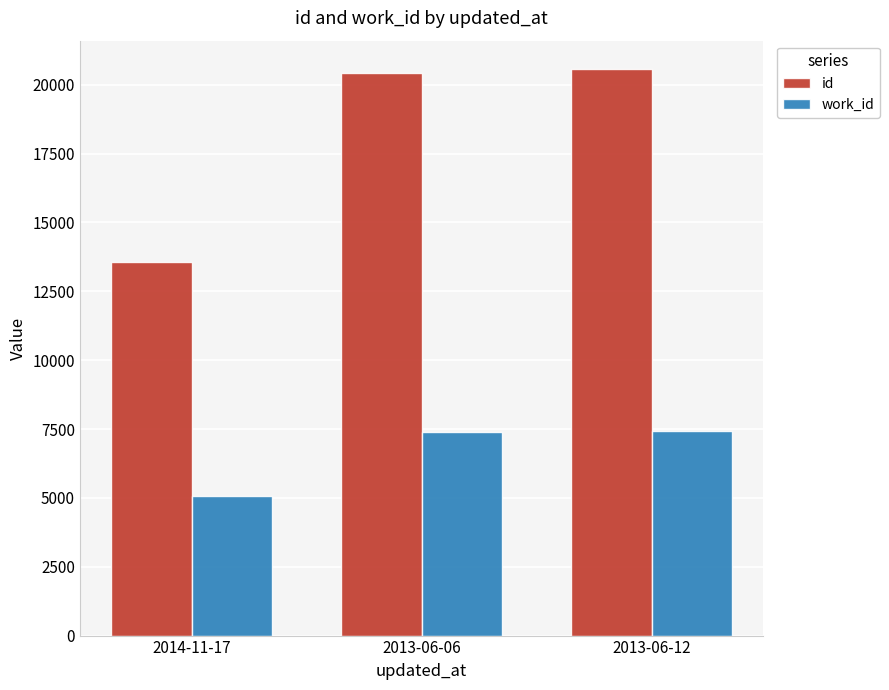

What is the lowest value of the id series?

13580